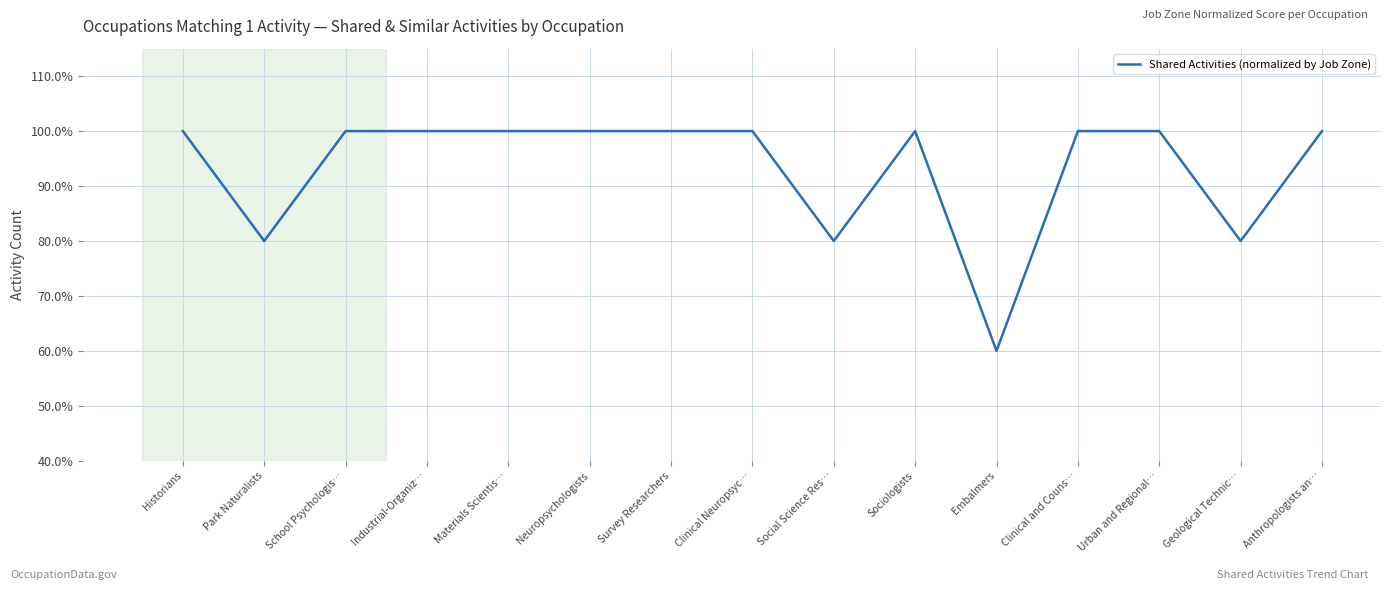

Is this an area chart (filled region under the line)?

No